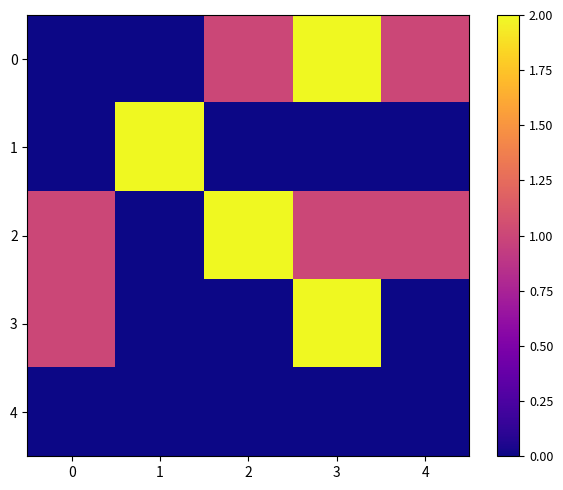

Which series has the largest total across all categories?

2